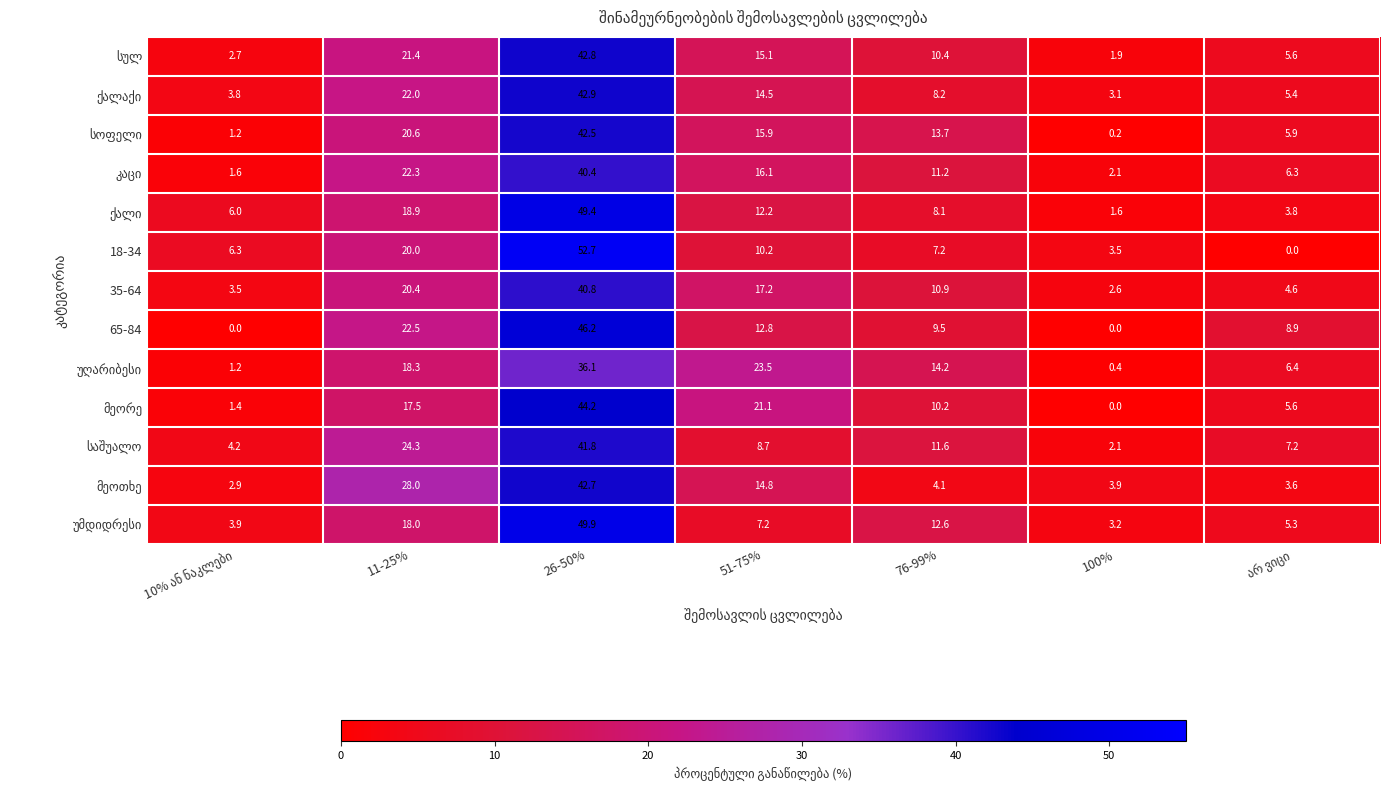

What is the total value across all series at 100%?

24.6